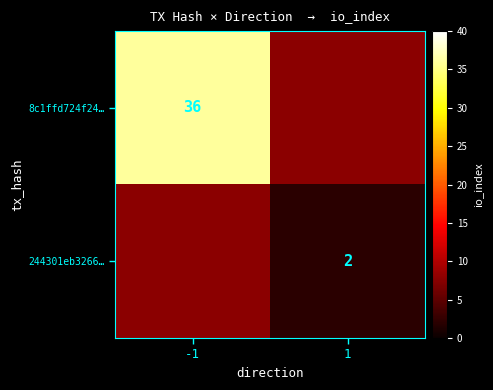

The value of 8c1ffd724f24… at -1 is 36. True or false?

True